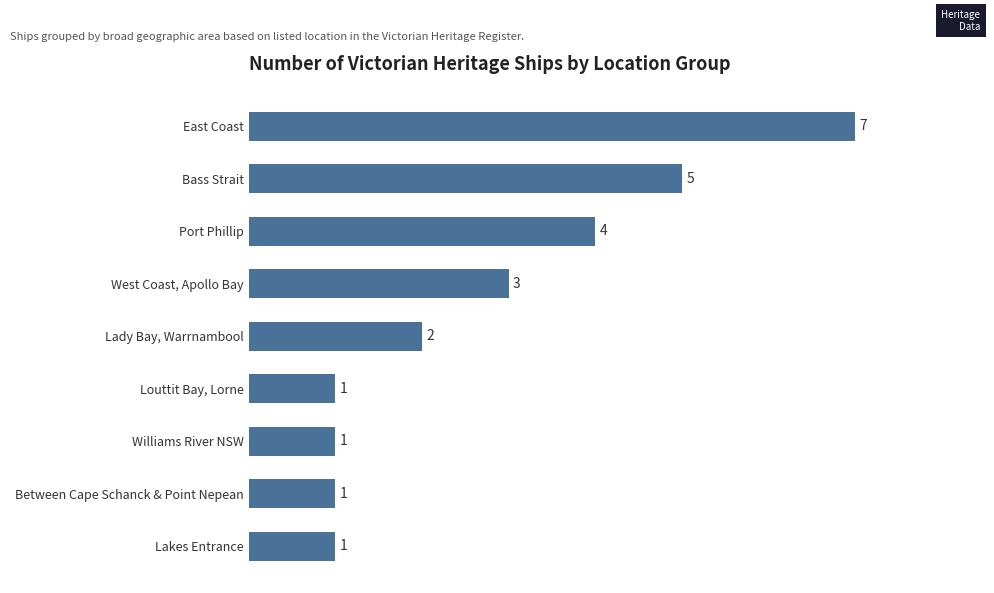

Count the values in the range 1 to 4.

7